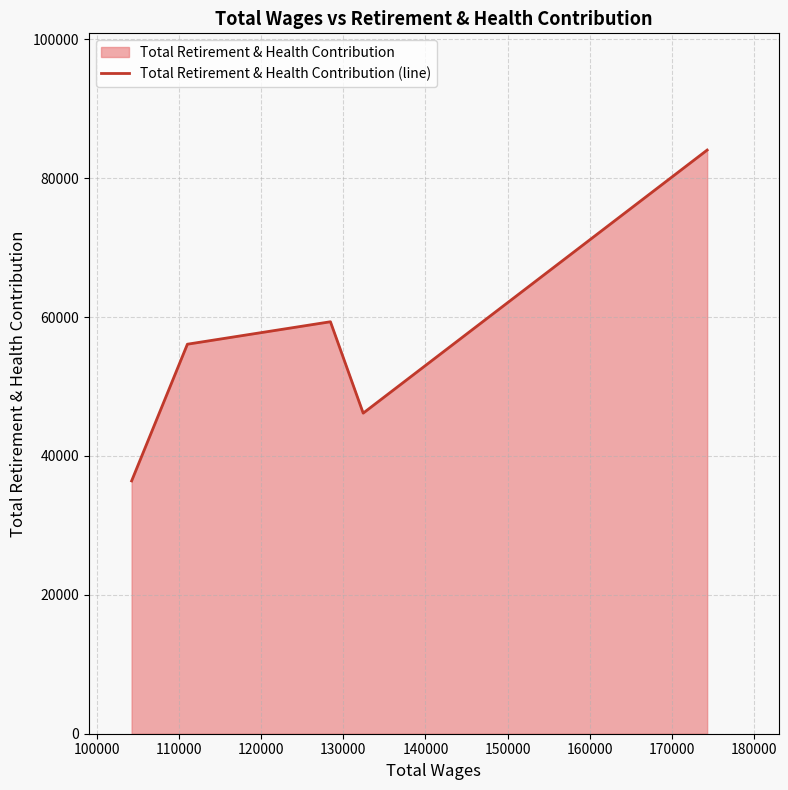

How many lines are shown in the chart?

1